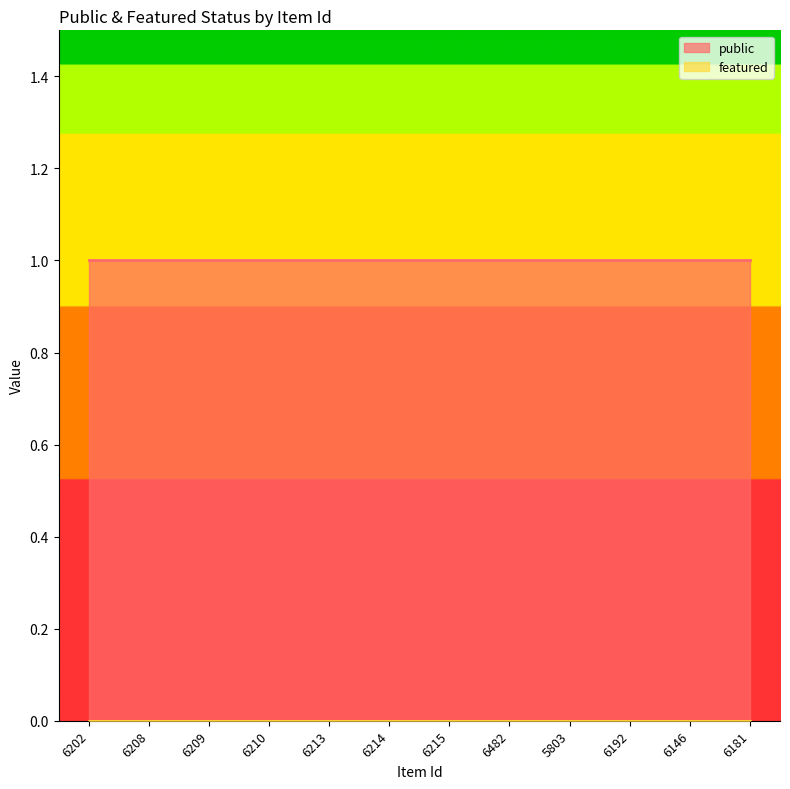

Is the value of featured at 5803 greater than the value of public at 6181?

No